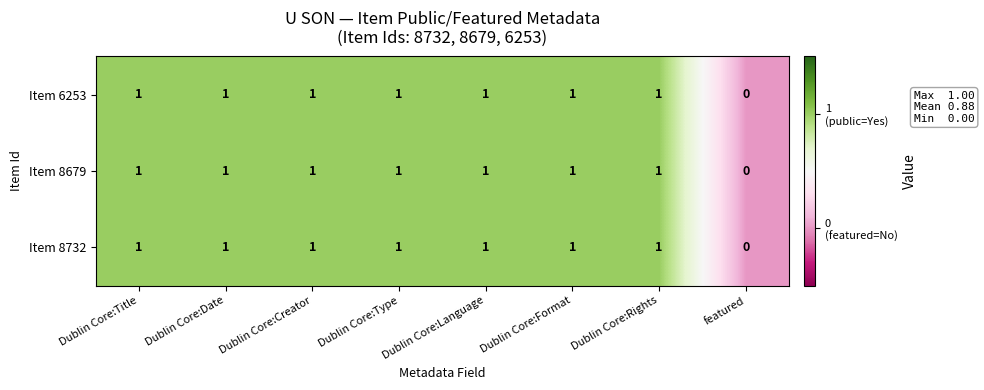

The value of Item 6253 at featured is 0. True or false?

True